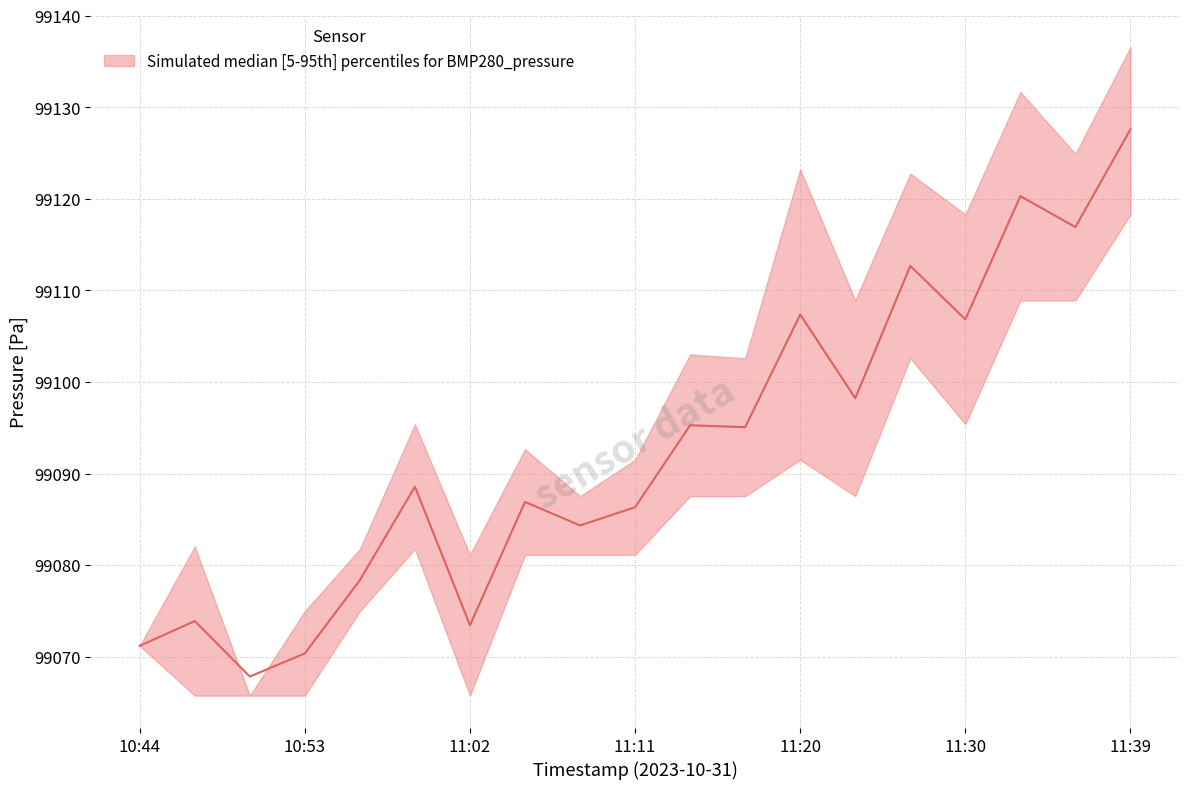

List the series in order of their peak value, lowest first.

pressure_lower, pressure_median, pressure_upper